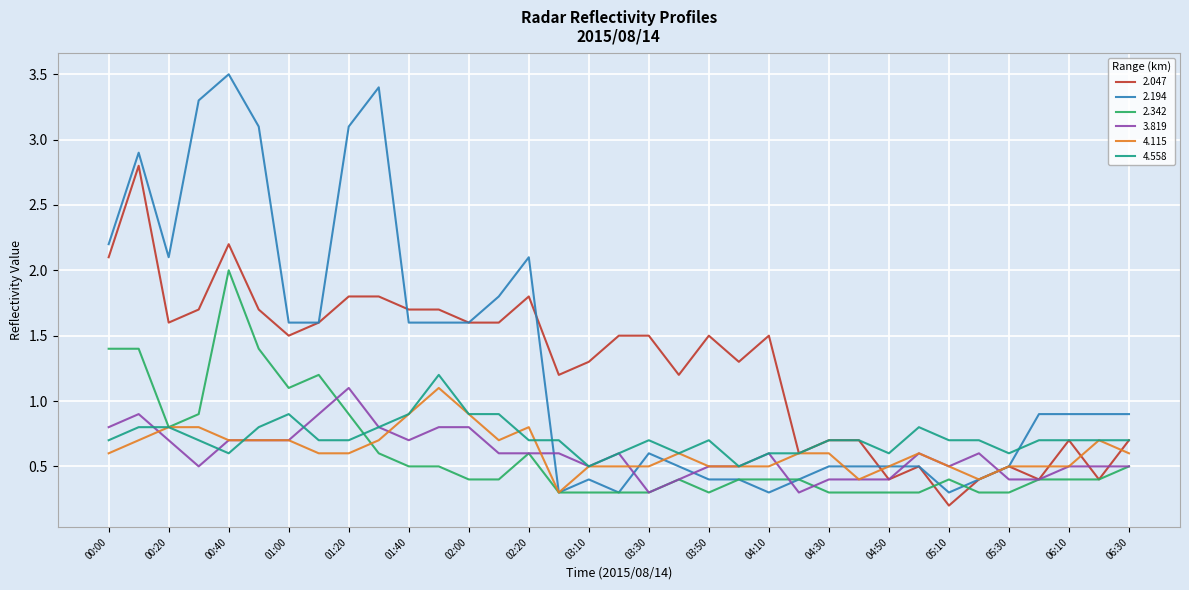

Which series has the largest range (max minus min)?

2.194